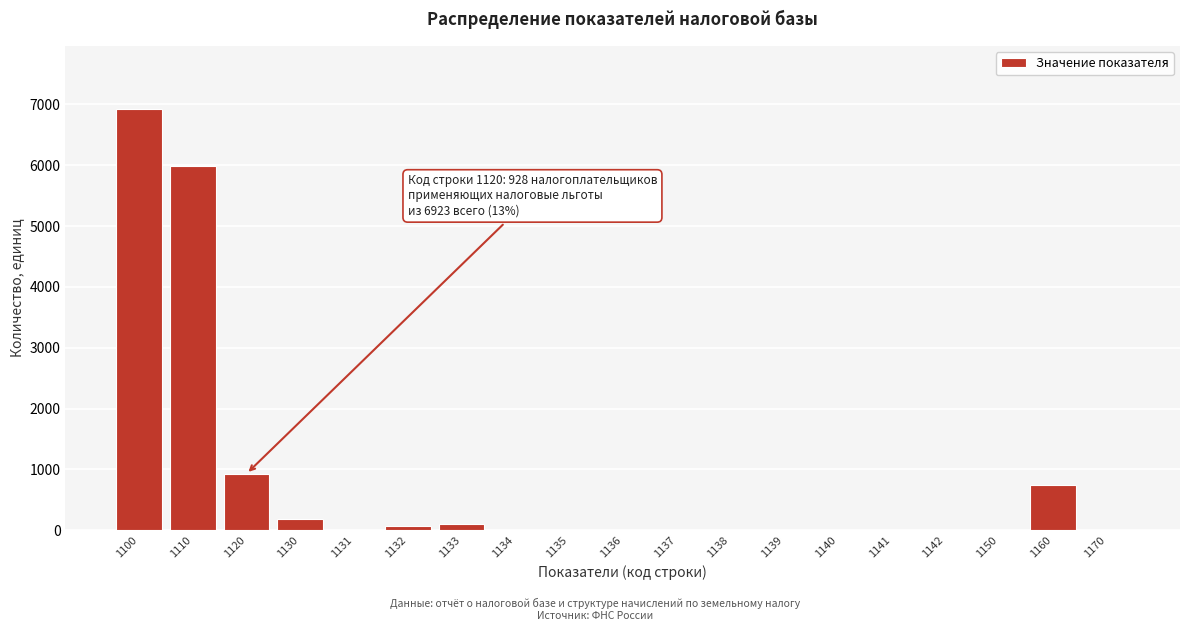

At which label is the value closest to 3461?

1120